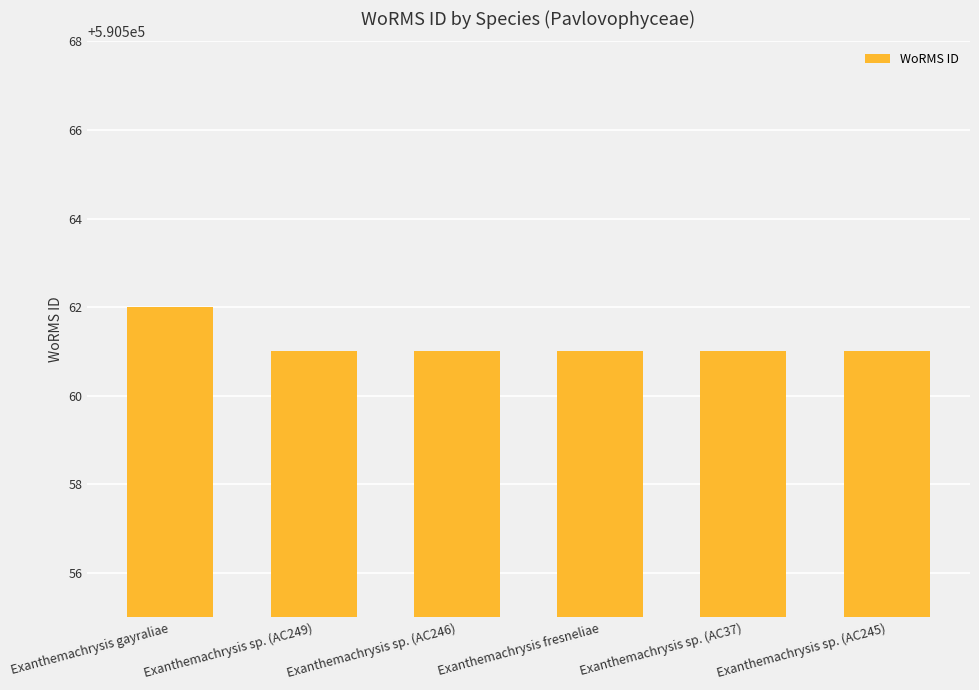

What is the average value?

590561